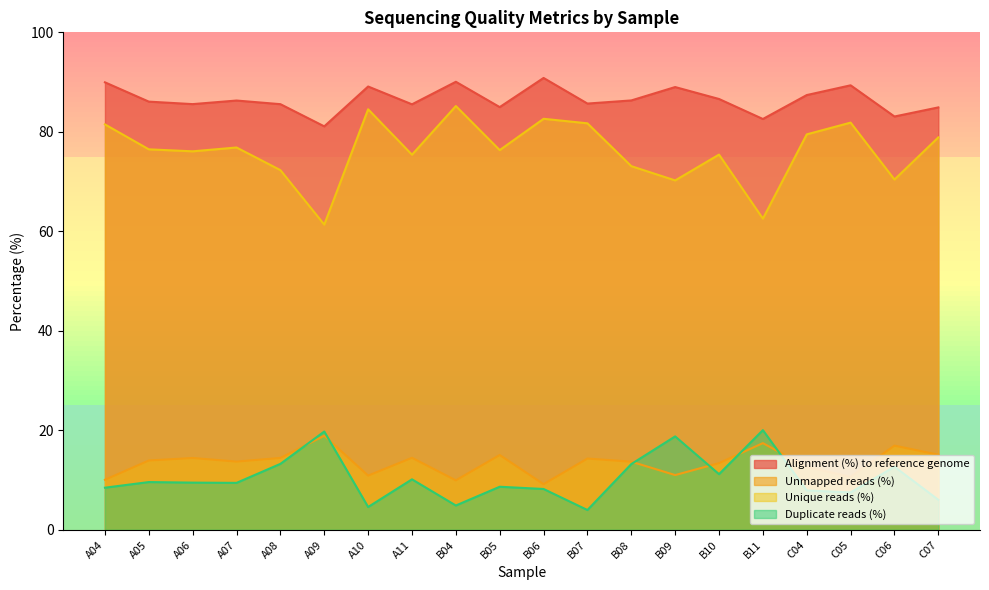

In Unmapped reads (%), how many points are higher than both neighbors (excluding endpoints)?

7